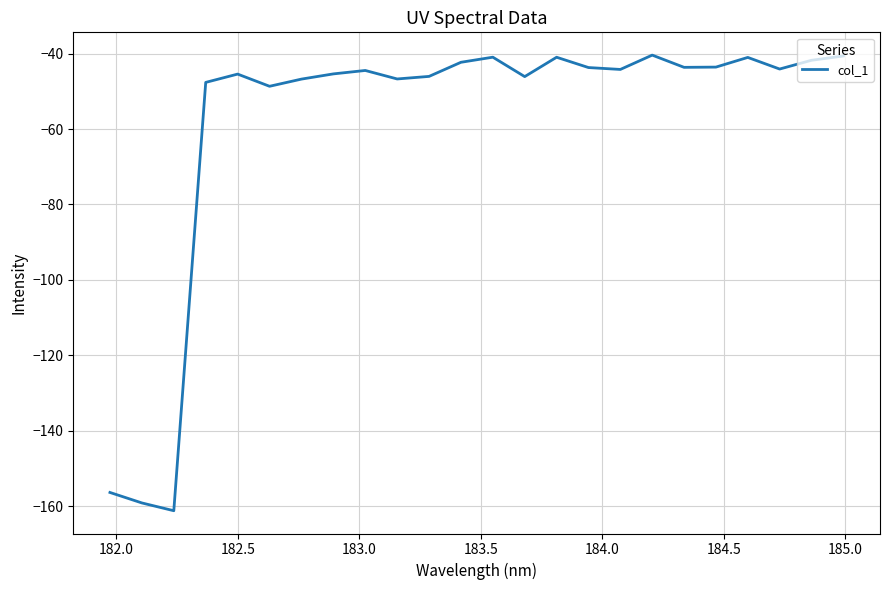

What is the minimum value shown in the chart?

-161.2